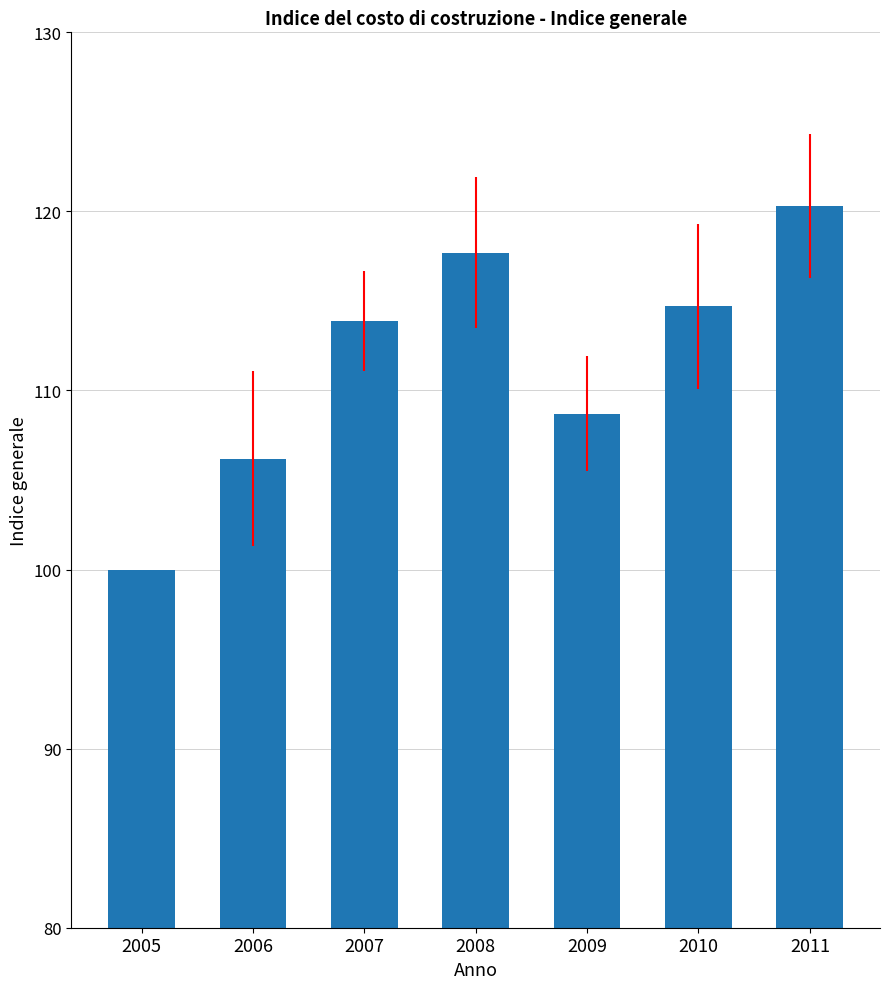

How many data points are less than 113?

3